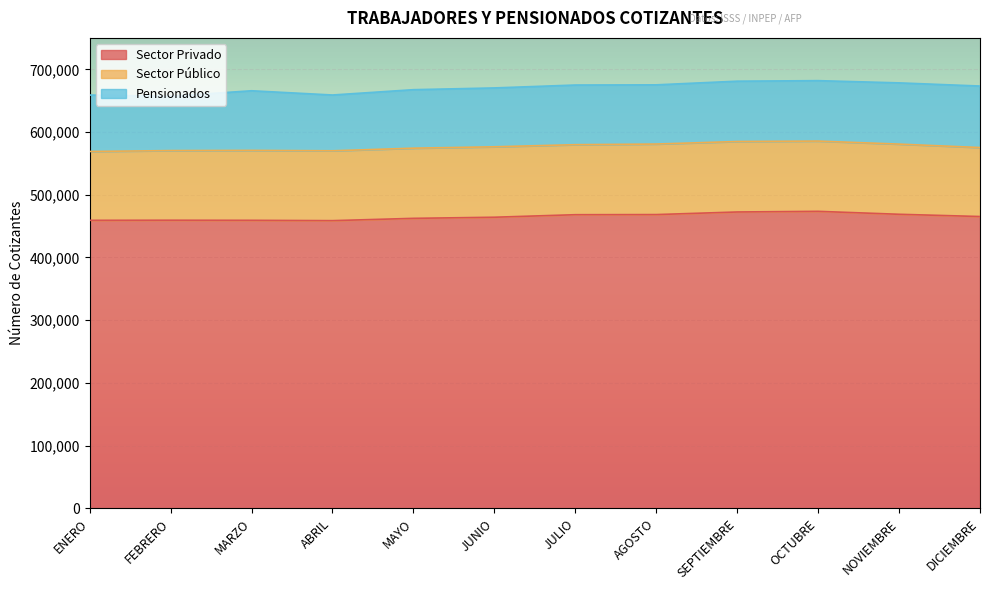

List the labels in order of Sector Privado value, smallest first.

ABRIL, ENERO, MARZO, FEBRERO, MAYO, JUNIO, DICIEMBRE, JULIO, AGOSTO, NOVIEMBRE, SEPTIEMBRE, OCTUBRE